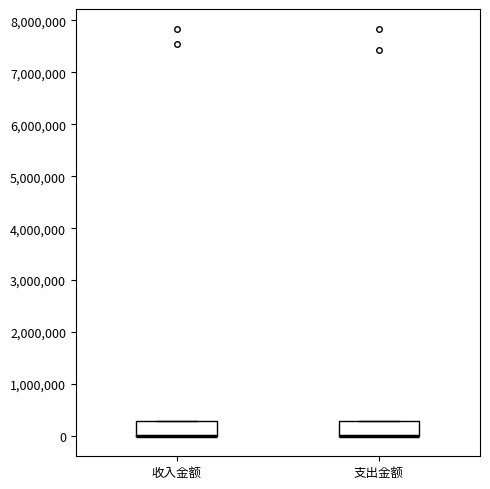

Reading left to right, read every box against the y-axis: the position of its median line, the range the box covers, and the ends of its whiskers. The values are not printed on the chart, so give them approximately, as read against the axis.

收入金额: median 0 (drawn on the box's lower edge), box 0 to 300000, whiskers 0 to 300000
支出金额: median 0 (drawn on the box's lower edge), box 0 to 300000, whiskers 0 to 300000